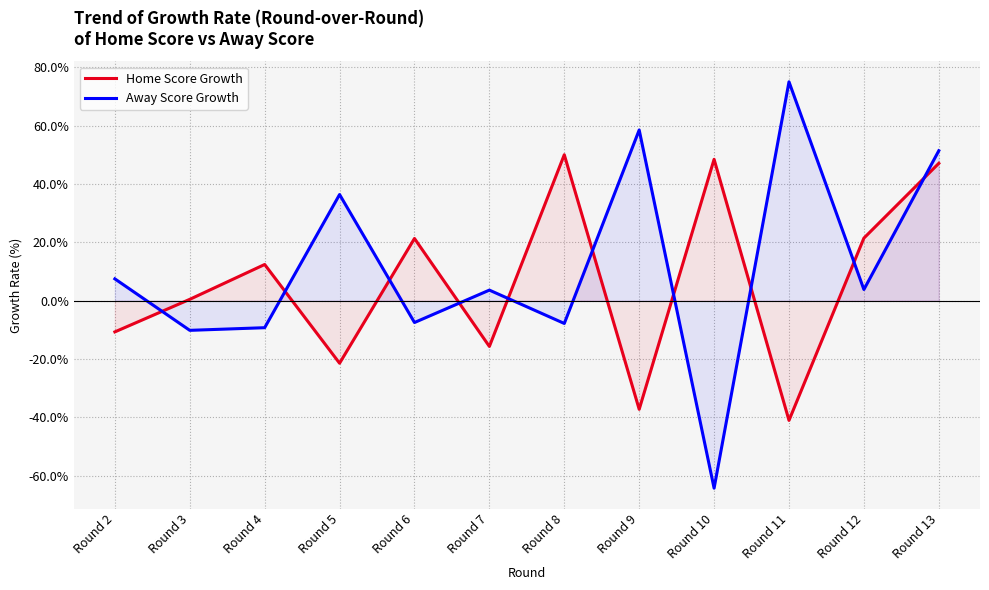

How many categories are shown in the chart?

12